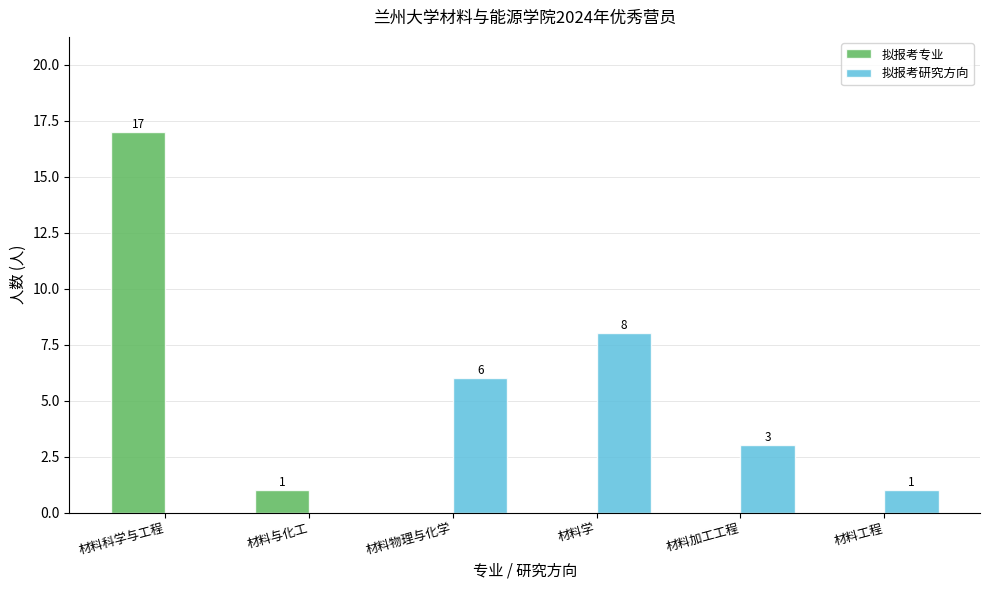

At which category is the sum across all series the highest?

材料科学与工程